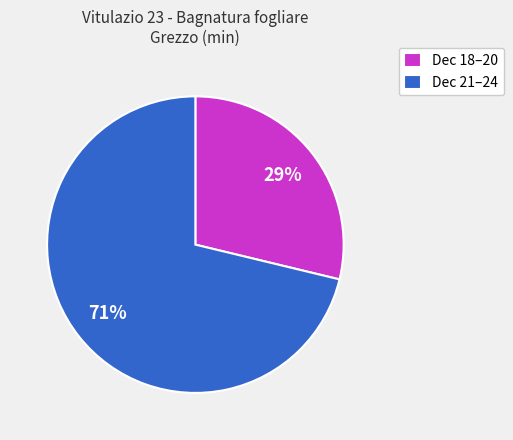

Which category has the biggest portion of the pie?

Dec 21–24